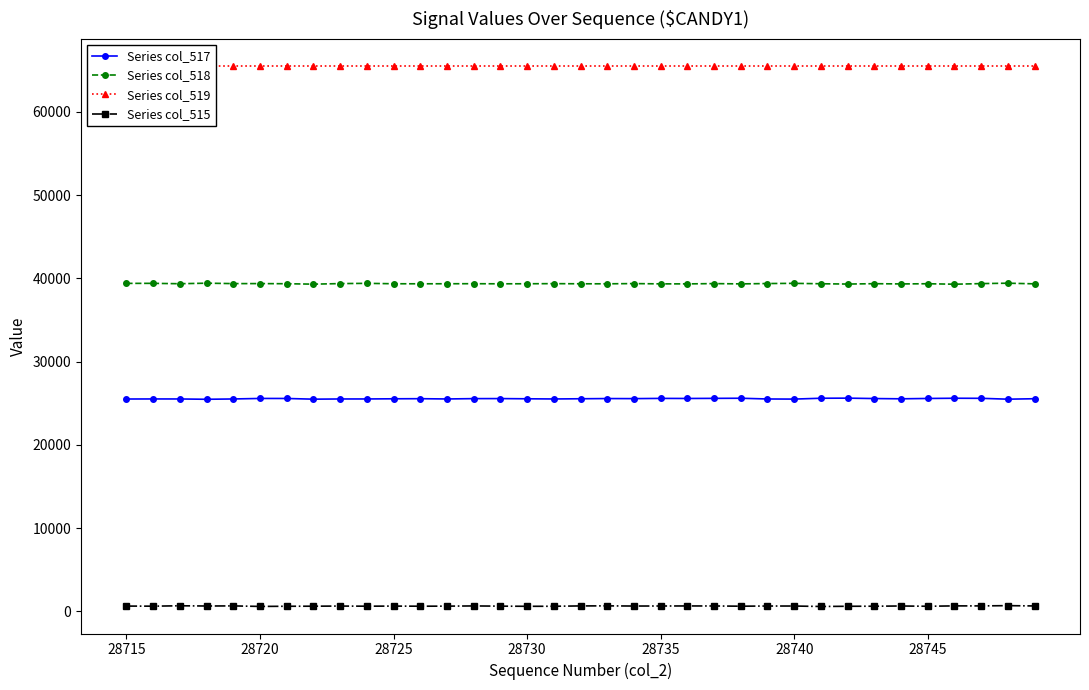

The value of Series col_518 at 28715 is 24198. True or false?

False